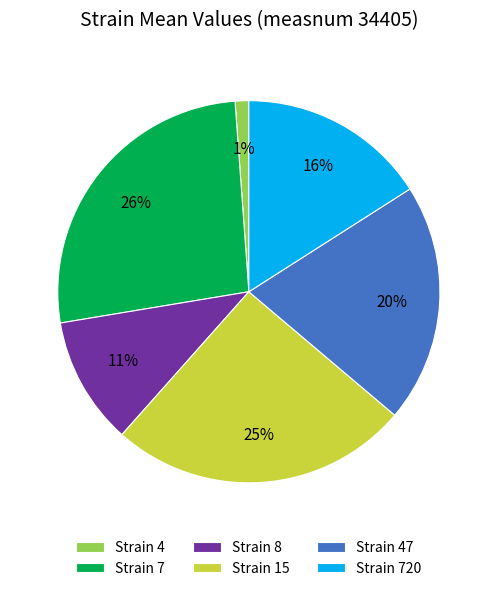

The Strain 8 slice represents 11% of the pie. True or false?

True